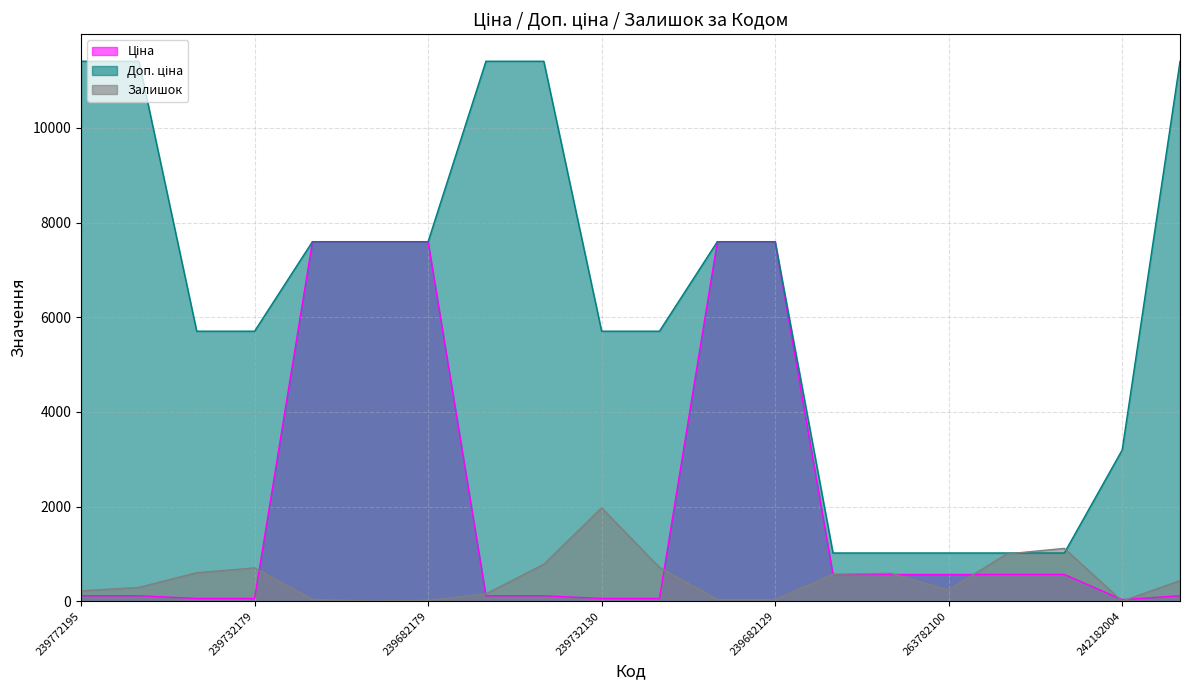

What is the difference between the Ціна values at 239732129 and 263782102?

506.9